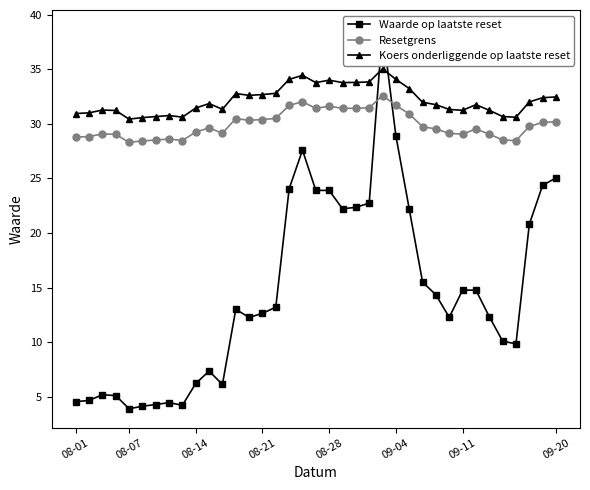

At how many categories does at least one series exceed 24?

37